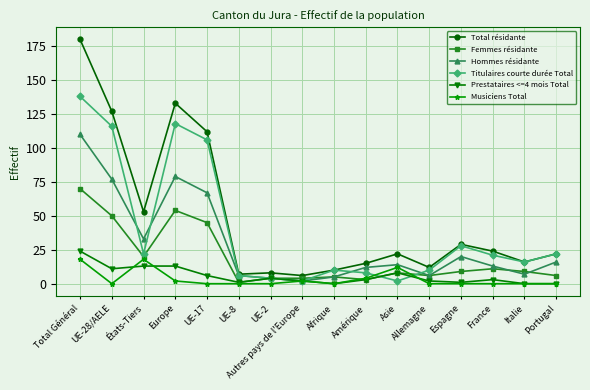

Reading left to right, extract all data points from this chart.

Total résidante: Total Général=180	UE-28/AELE=127	États-Tiers=53	Europe=133	UE-17=112	UE-8=7	UE-2=8	Autres pays de l'Europe=6	Afrique=10	Amérique=15	Asie=22	Allemagne=12	Espagne=29	France=24	Italie=16	Portugal=22
Femmes résidante: Total Général=70	UE-28/AELE=50	États-Tiers=20	Europe=54	UE-17=45	UE-8=1	UE-2=4	Autres pays de l'Europe=4	Afrique=5	Amérique=3	Asie=8	Allemagne=6	Espagne=9	France=11	Italie=9	Portugal=6
Hommes résidante: Total Général=110	UE-28/AELE=77	États-Tiers=33	Europe=79	UE-17=67	UE-8=6	UE-2=4	Autres pays de l'Europe=2	Afrique=5	Amérique=12	Asie=14	Allemagne=6	Espagne=20	France=13	Italie=7	Portugal=16
Titulaires courte durée Total: Total Général=138	UE-28/AELE=116	États-Tiers=22	Europe=118	UE-17=106	UE-8=6	UE-2=4	Autres pays de l'Europe=2	Afrique=10	Amérique=8	Asie=2	Allemagne=10	Espagne=28	France=21	Italie=16	Portugal=22
Prestataires <=4 mois Total: Total Général=24	UE-28/AELE=11	États-Tiers=13	Europe=13	UE-17=6	UE-8=1	UE-2=4	Autres pays de l'Europe=2	Afrique=0	Amérique=3	Asie=8	Allemagne=2	Espagne=1	France=3	Italie=0	Portugal=0
Musiciens Total: Total Général=18	UE-28/AELE=0	États-Tiers=18	Europe=2	UE-17=0	UE-8=0	UE-2=0	Autres pays de l'Europe=2	Afrique=0	Amérique=4	Asie=12	Allemagne=0	Espagne=0	France=0	Italie=0	Portugal=0